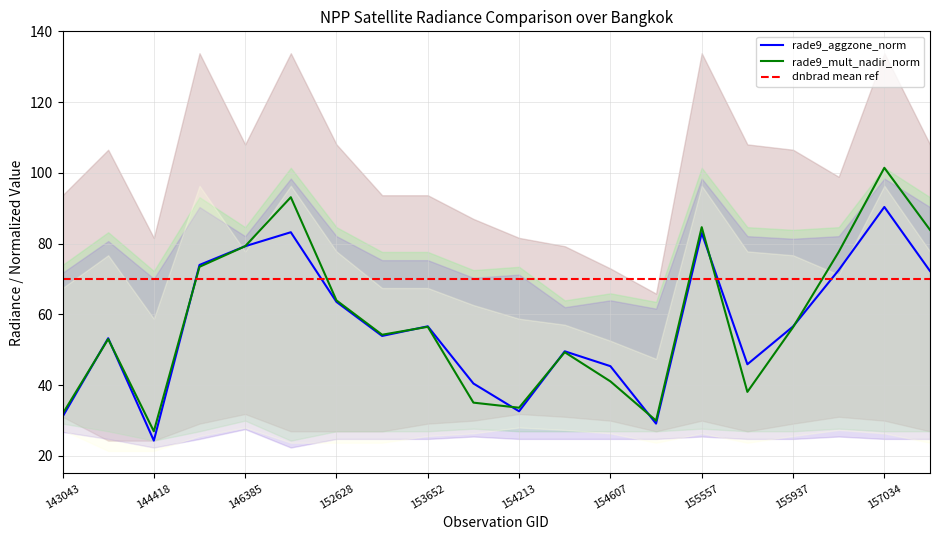

What is the value of the rade9_mult_nadir_norm point at the 20th from the left?

83.9